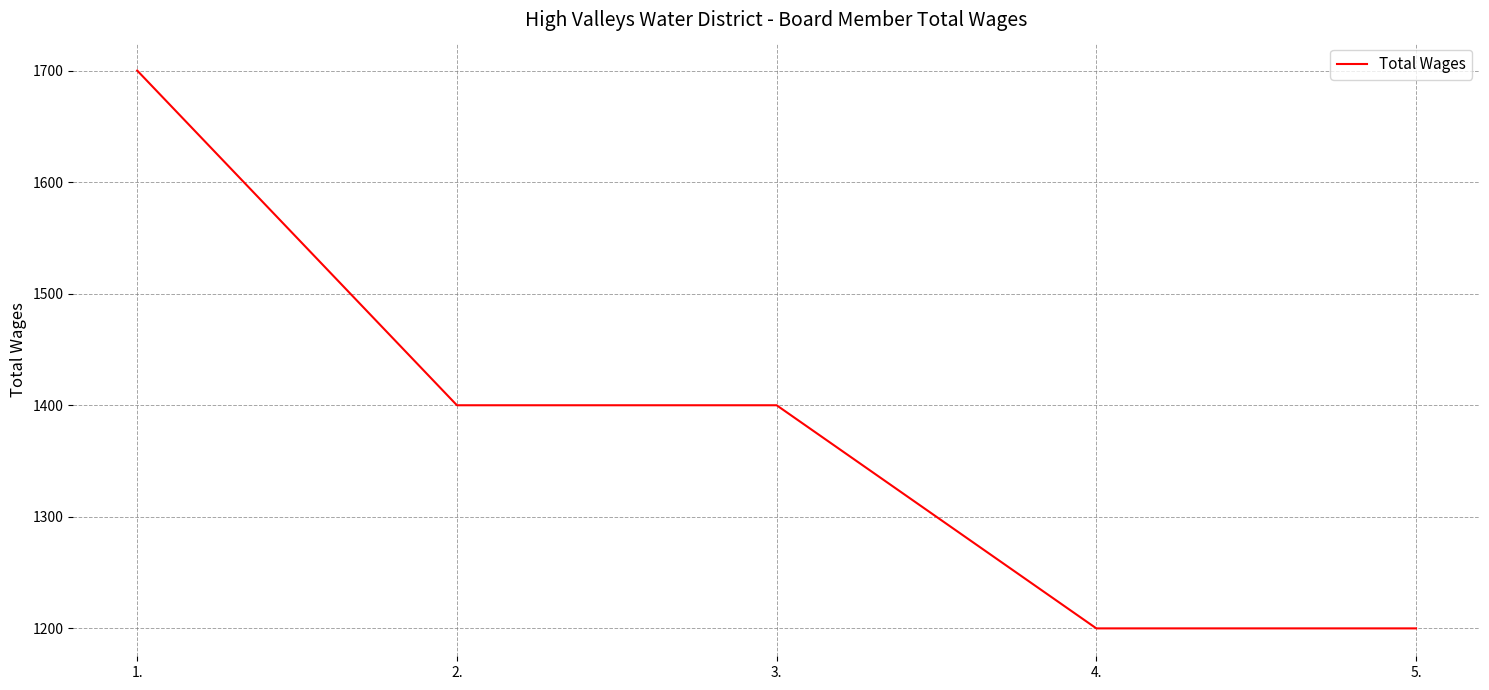

How many distinct data groups are displayed?

1